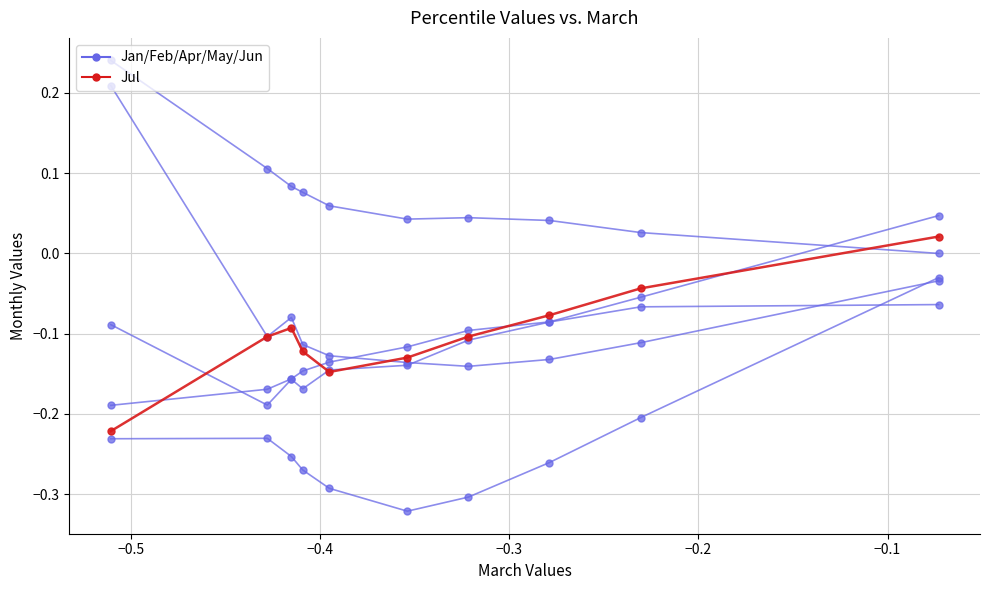

How many values in Jan are below zero?

9